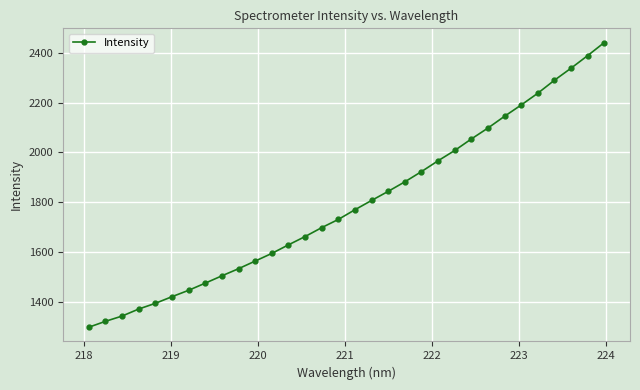

What is the minimum value shown in the chart?

1297.4